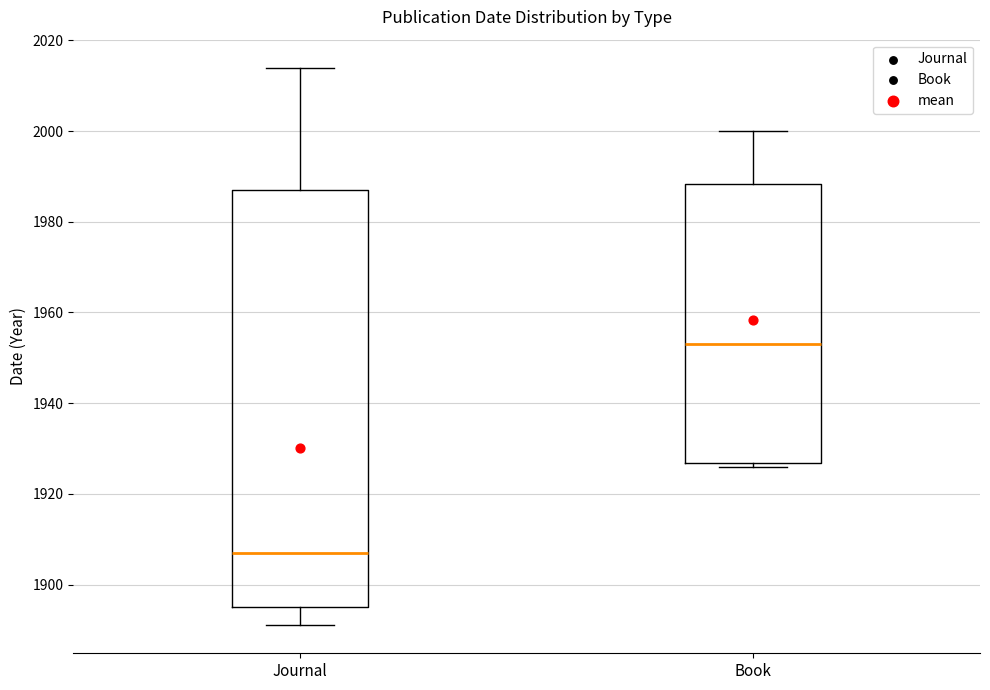

Reading left to right, read every box against the y-axis: the position of its median line, the range the box covers, and the ends of its whiskers. The values are not printed on the chart, so give them approximately, as read against the axis.

Journal: median 1908, box 1896 to 1988, whiskers 1892 to 2014
Book: median 1954, box 1926 to 1988, whiskers 1926 (just below the box's lower edge) to 2000